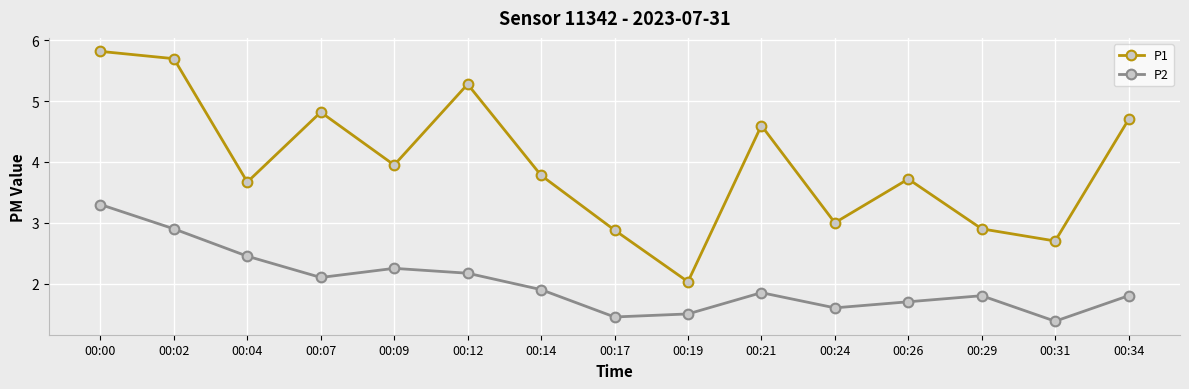

True or false: P2 has a value of 1.6 at 00:24.

True